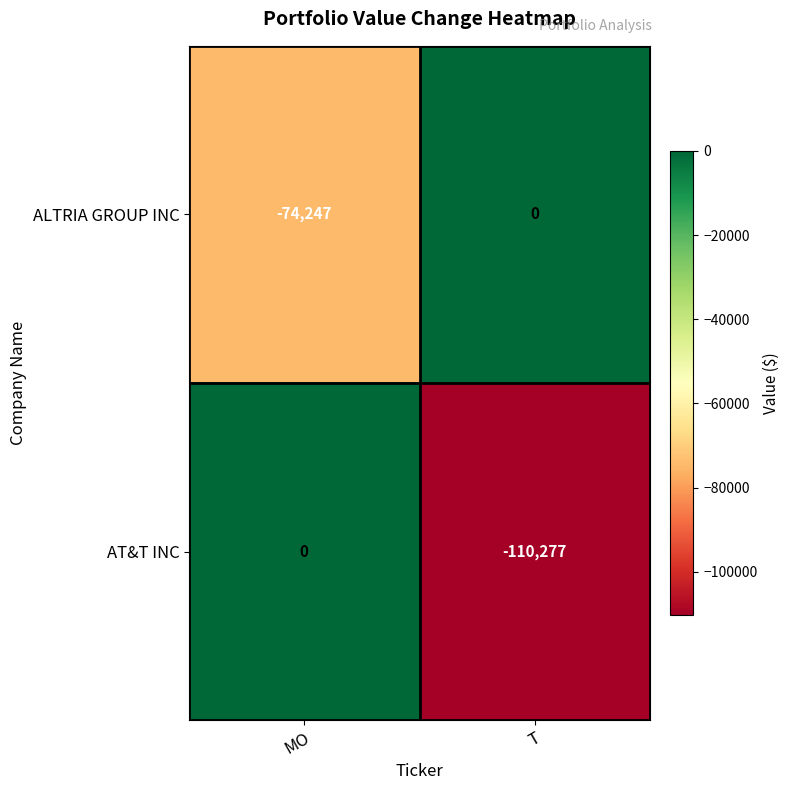

Is it true that AT&T INC equals 0 at MO?

True